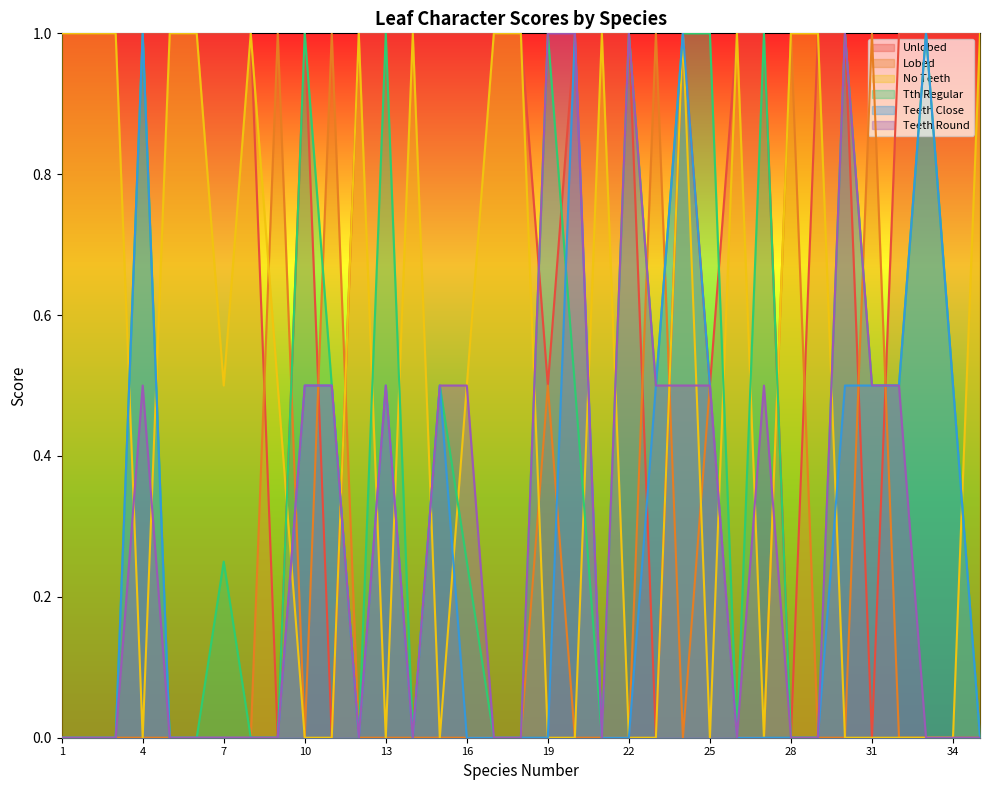

What is the maximum value for Unlobed?

1.0